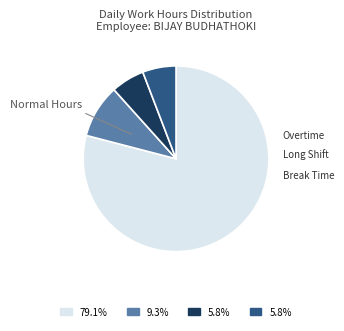

Is there a majority slice in this chart?

Yes